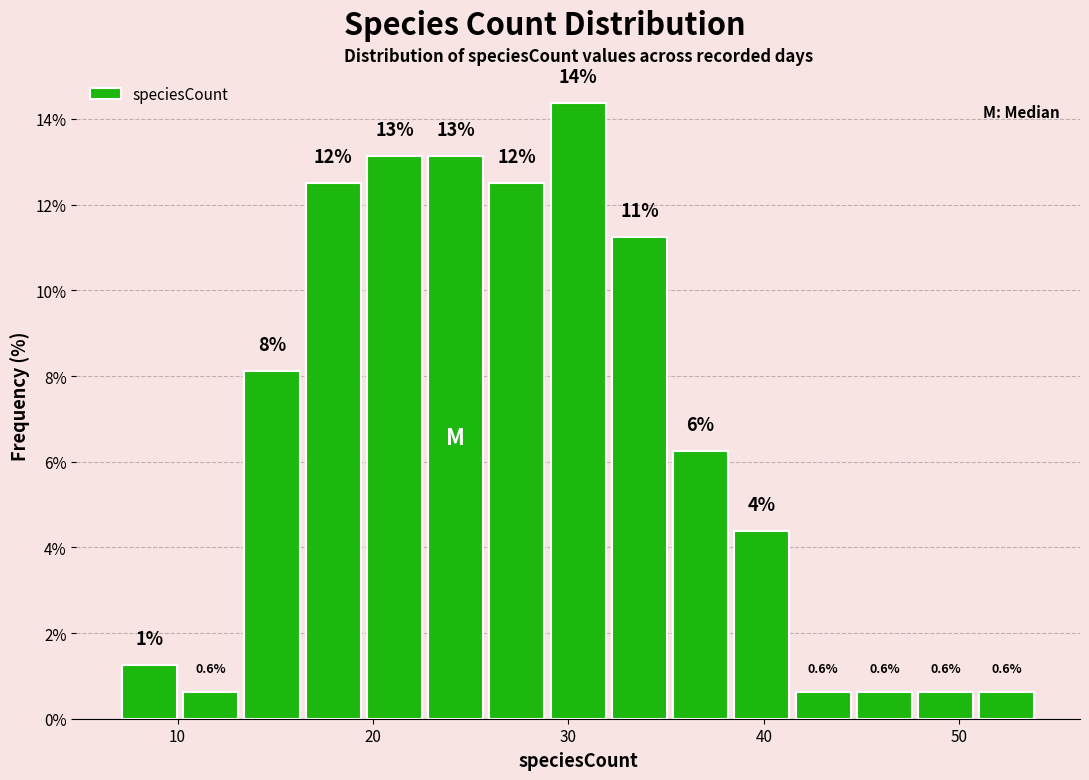

Read against the x-axis, roughly where is the centre of the tallest bar?

31